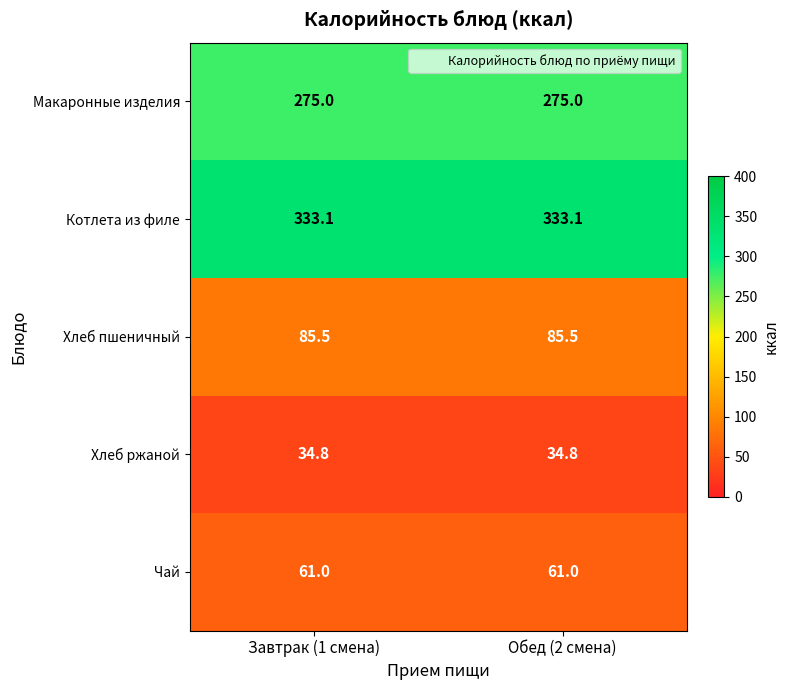

Rank the series at Завтрак (1 смена) from lowest to highest value.

Хлеб ржаной, Чай, Хлеб пшеничный, Макаронные изделия, Котлета из филе